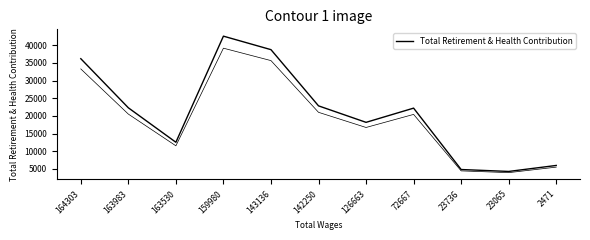

Does the chart have visible grid lines?

No